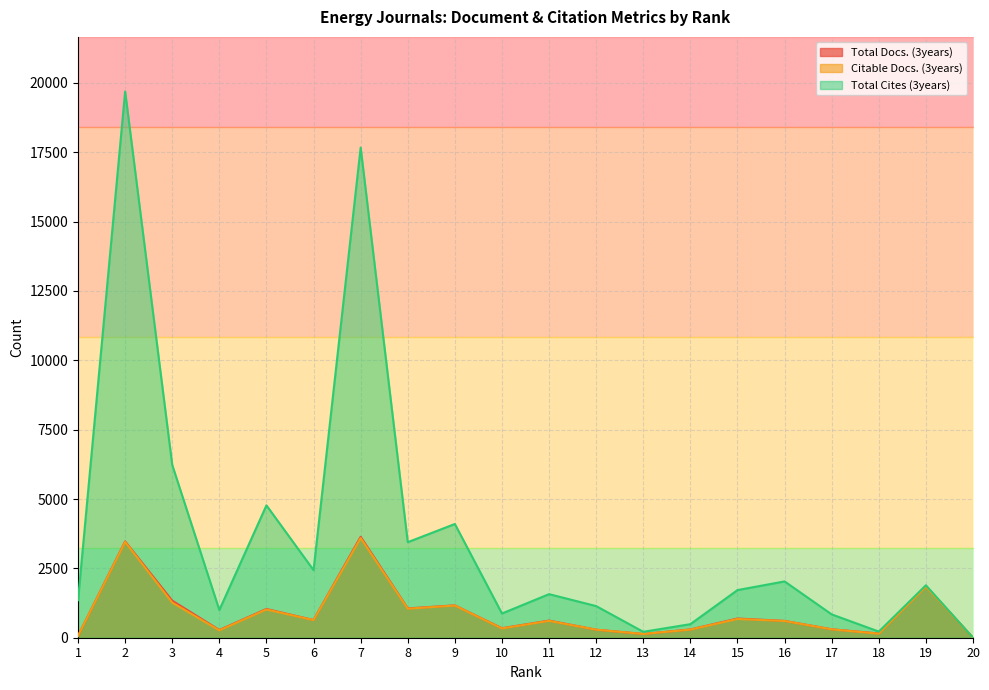

Where is the first local minimum for Total Docs. (3years)?

4